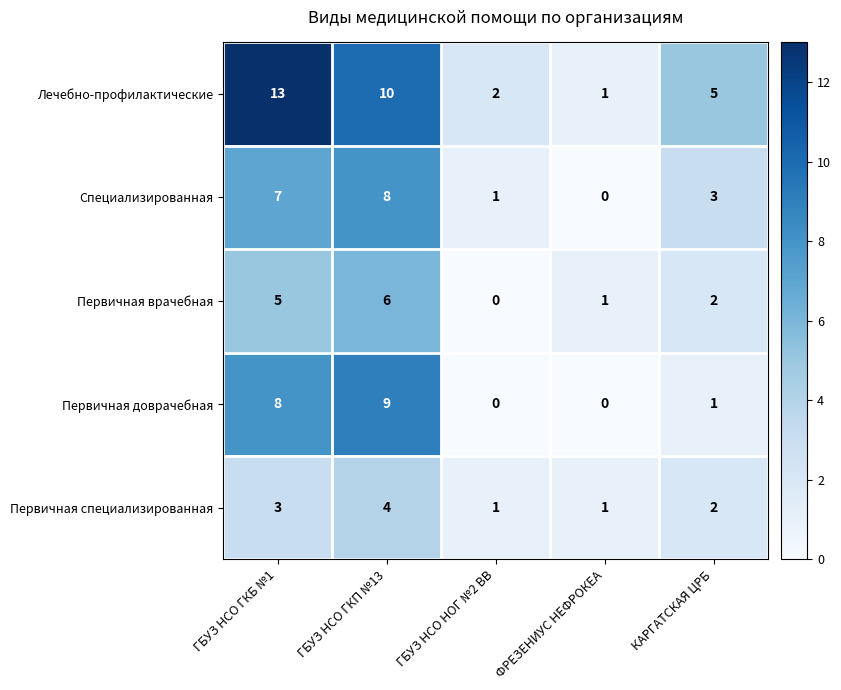

The Первичная врачебная series shows 5 at ГБУЗ НСО ГКБ №1. True or false?

True